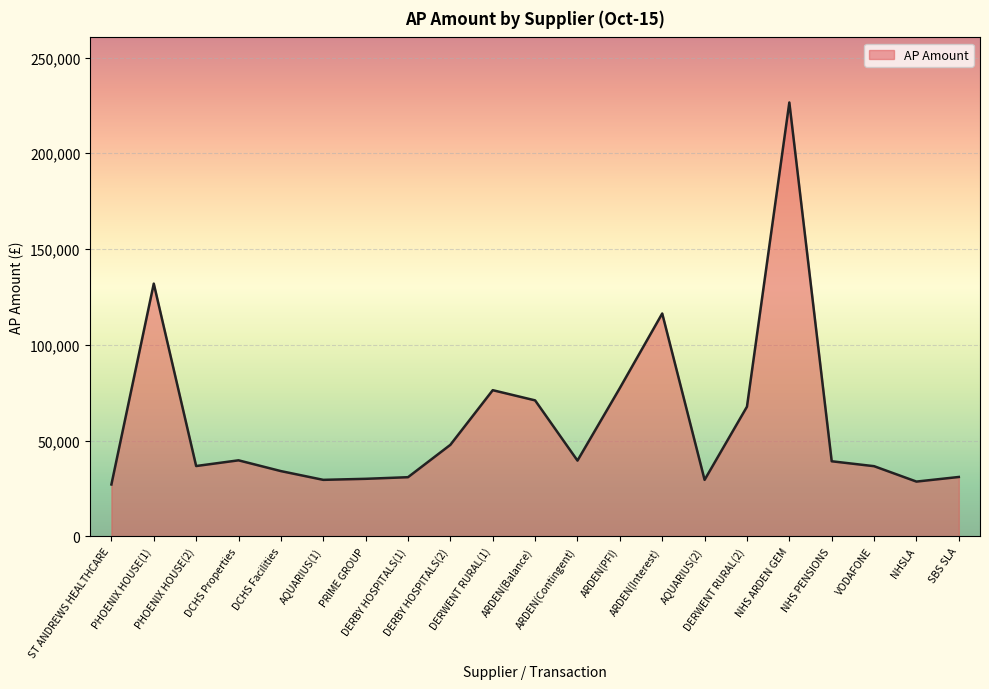

What is the greatest value displayed?

226516.8